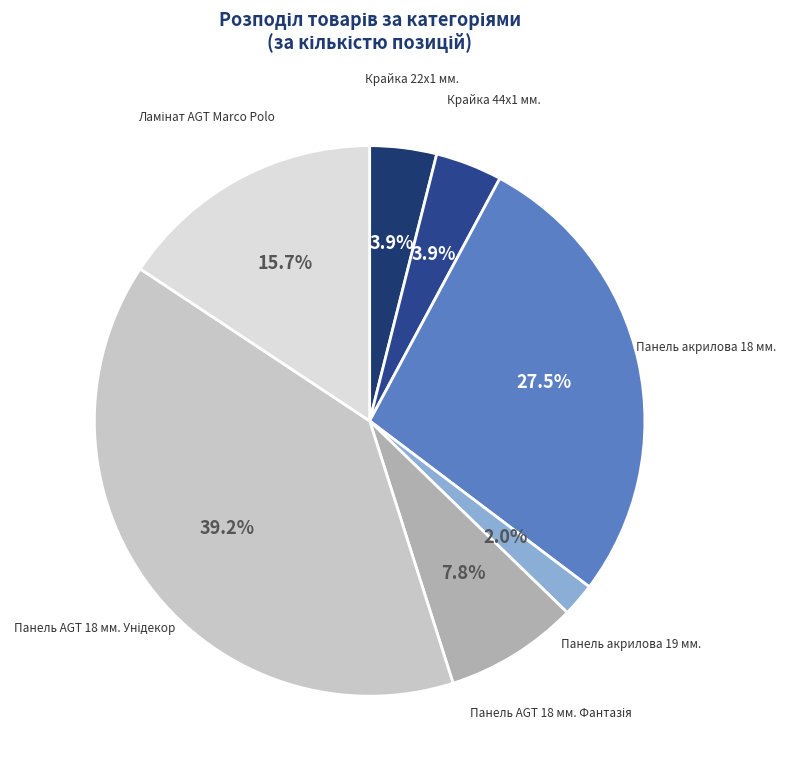

How many slices are in this pie chart?

7